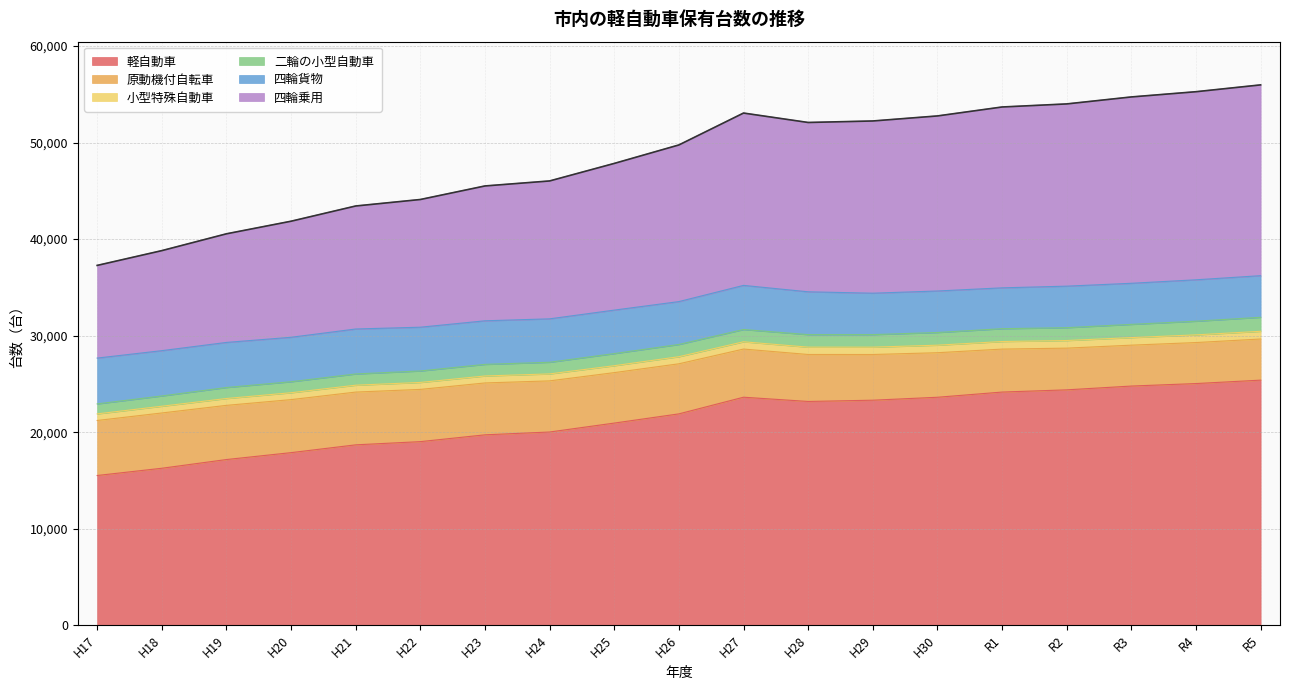

Between R2 and H19, which is larger?

R2